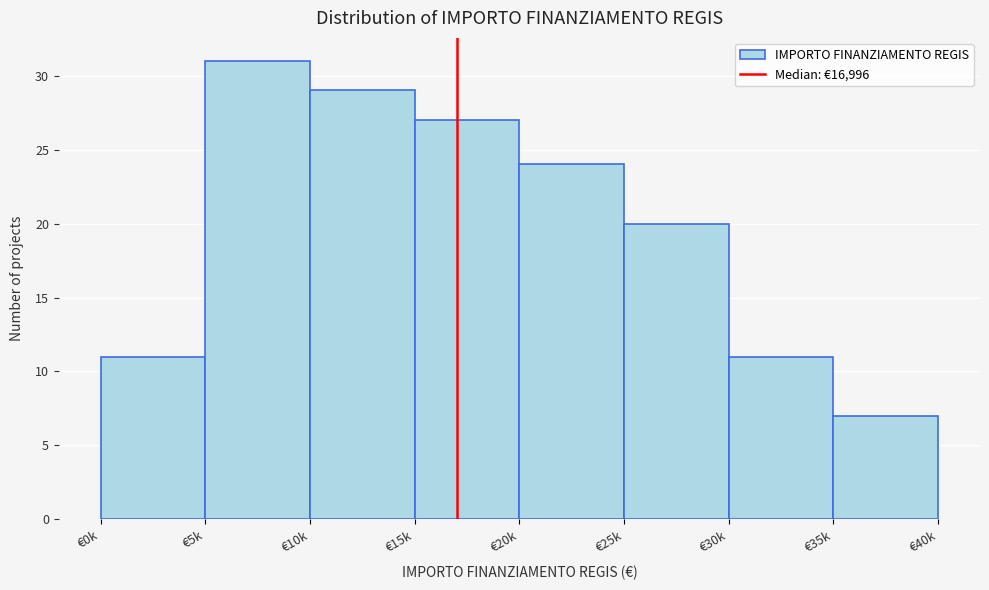

Reading left to right, list all the values displayed in this chart.

€0k=11	€5k=31	€10k=29	€15k=27	€20k=24	€25k=20	€30k=11	€35k=7